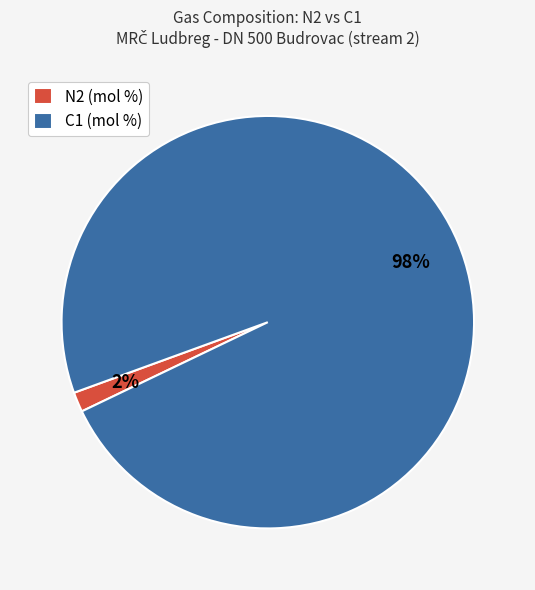

What percentage is the C1 (mol %) slice, to the nearest percent?

98%